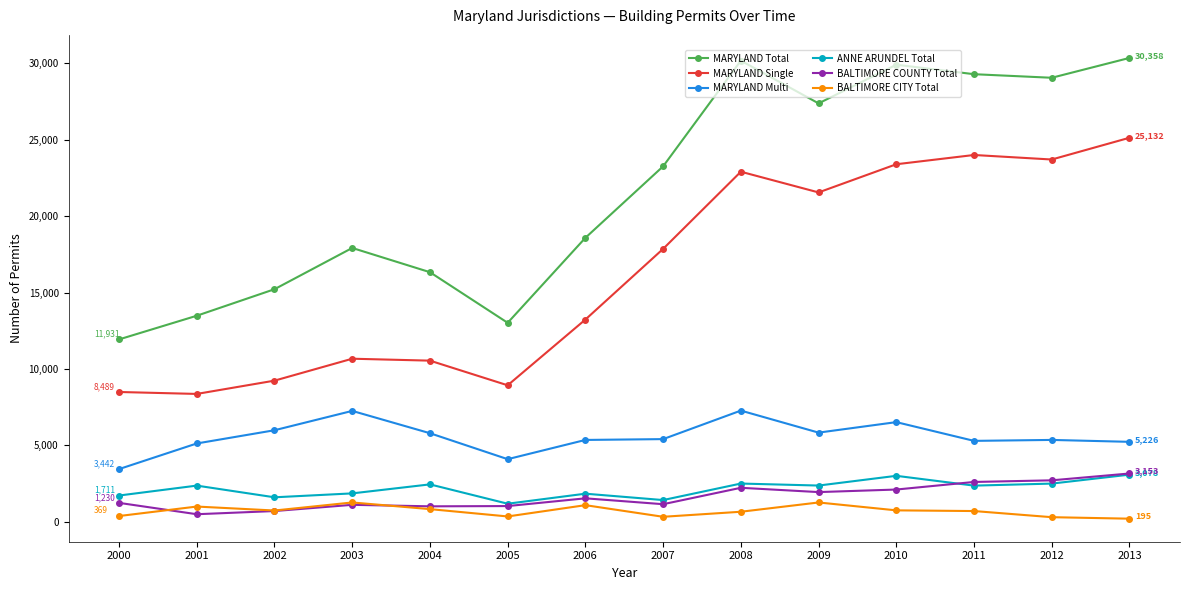

True or false: MARYLAND Single has more than 2 points higher than both neighbors.

True